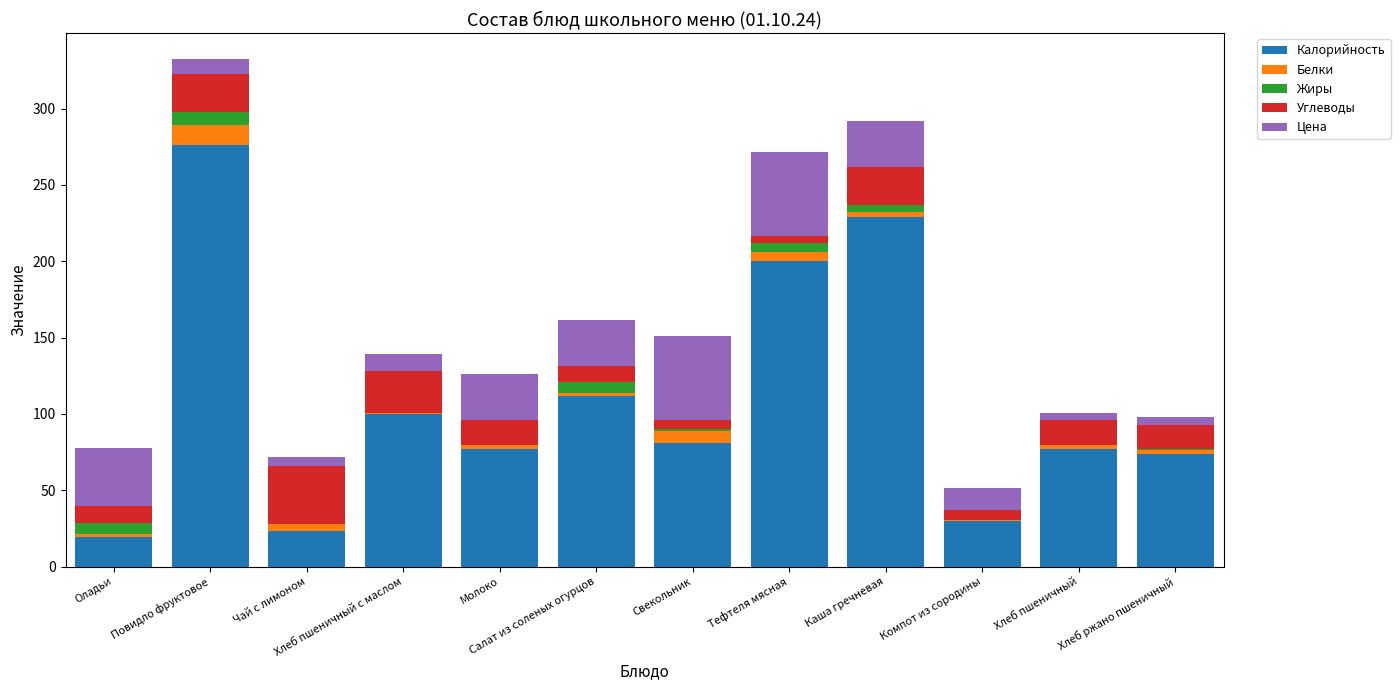

Is it true that Калорийность equals 140.9 at Каша гречневая?

False